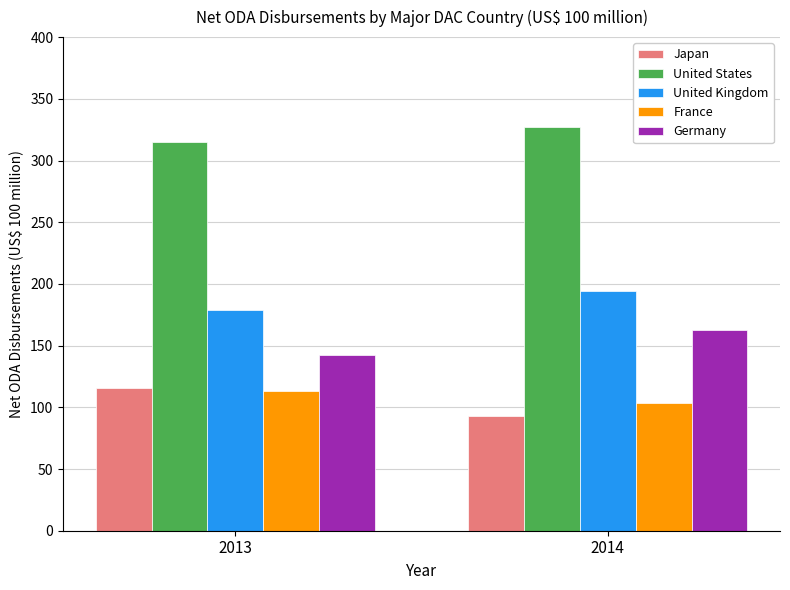

At which label does Germany first exceed 162?

2014